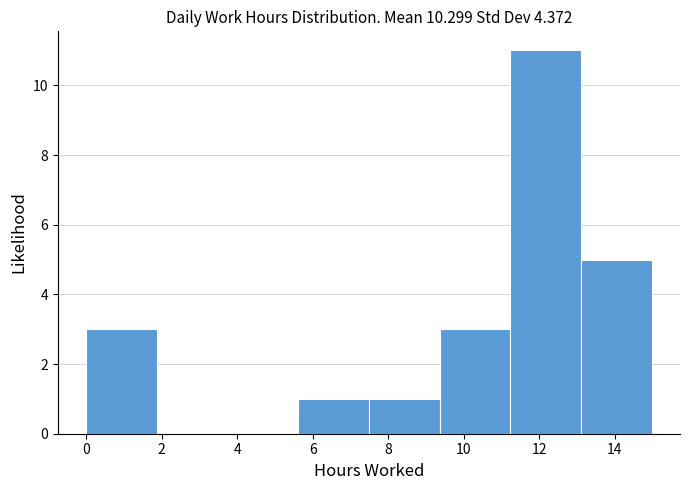

Reading left to right, list every bar in this chart as the range it spans on the x-axis followed by its height. Neither the bar edges nor the heights are printed on the chart, so give them approximately, as read against the axes.

0.0 to 1.8: 3
1.8 to 3.8: 0
3.8 to 5.6: 0
5.6 to 7.4: 1
7.4 to 9.4: 1
9.4 to 11.2: 3
11.2 to 13.2: 11
13.2 to 15.0: 5